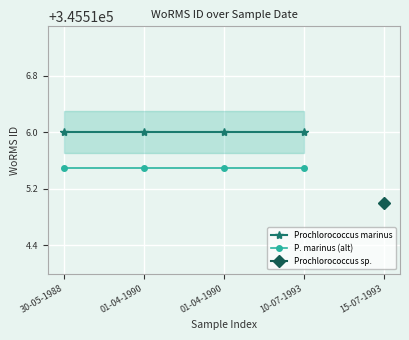

At how many categories does at least one series exceed 345515?

4